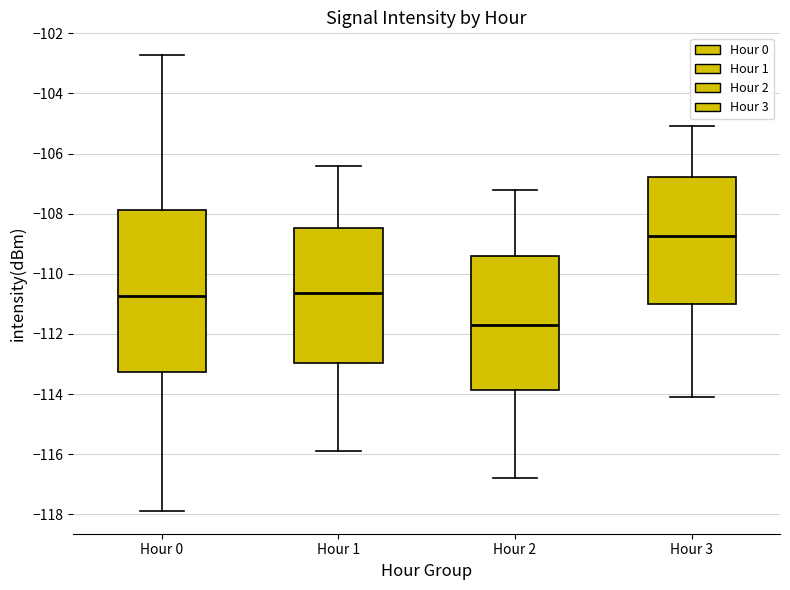

Reading left to right, read every box against the y-axis: the position of its median line, the range the box covers, and the ends of its whiskers. The values are not printed on the chart, so give them approximately, as read against the axis.

Hour 0: median -110.8, box -113.2 to -107.8, whiskers -117.8 to -102.8
Hour 1: median -110.6, box -113.0 to -108.4, whiskers -115.8 to -106.4
Hour 2: median -111.6, box -113.8 to -109.4, whiskers -116.8 to -107.2
Hour 3: median -108.8, box -111.0 to -106.8, whiskers -114.0 to -105.0